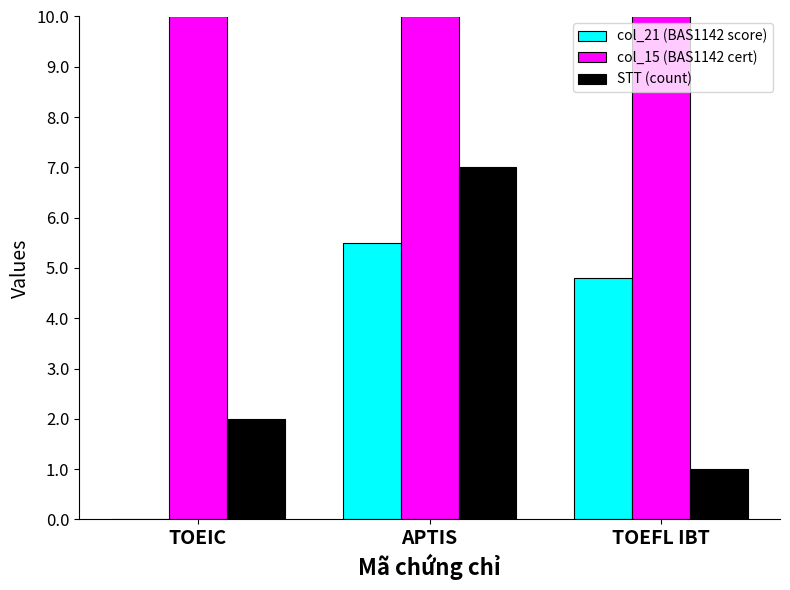

How many categories are shown in the chart?

3